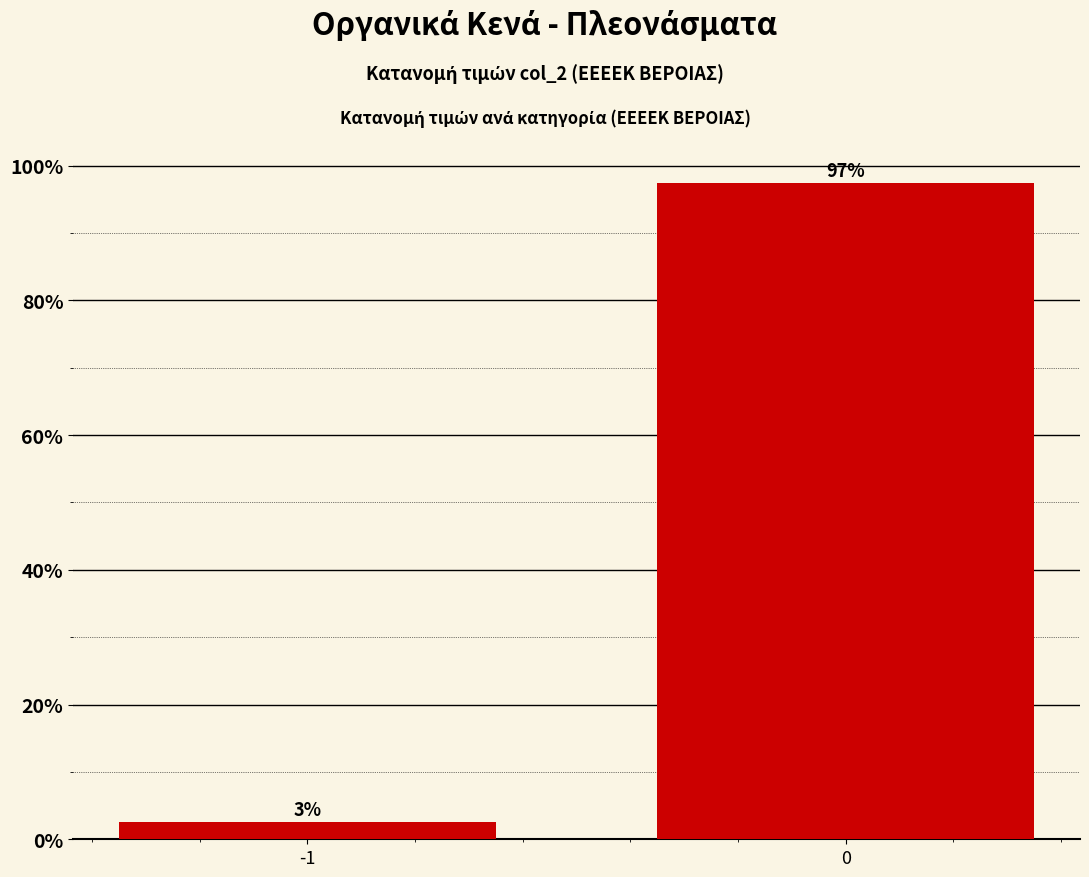

What is the value of the 2nd bar from the left?

97.4